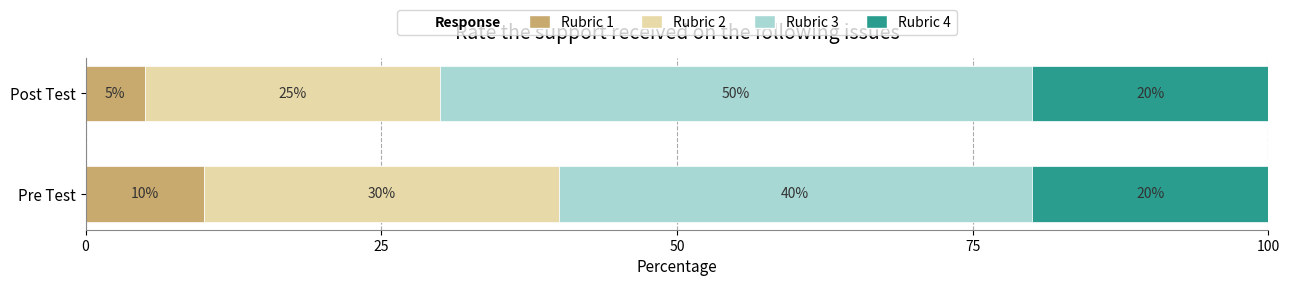

What is the minimum value for Rubric 1?

5